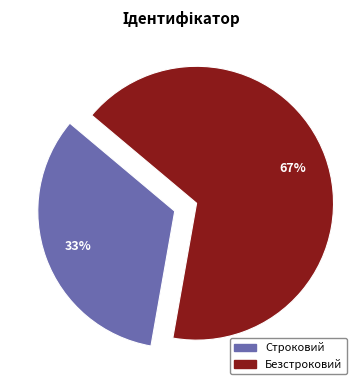

Is the sum of Строковий and Безстроковий greater than half?

Yes